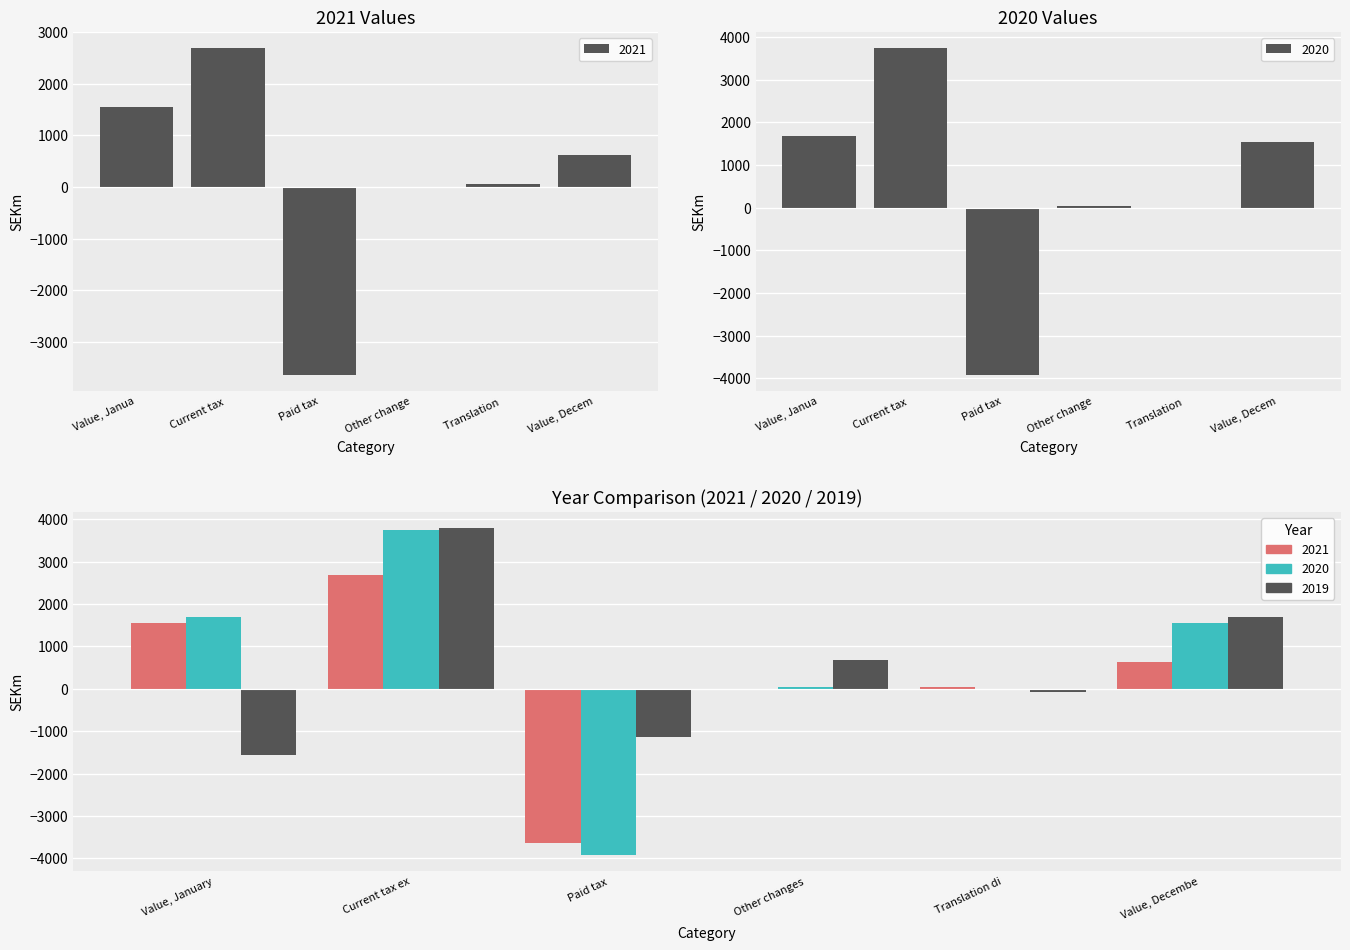

Which series has the largest total across all categories?

2019